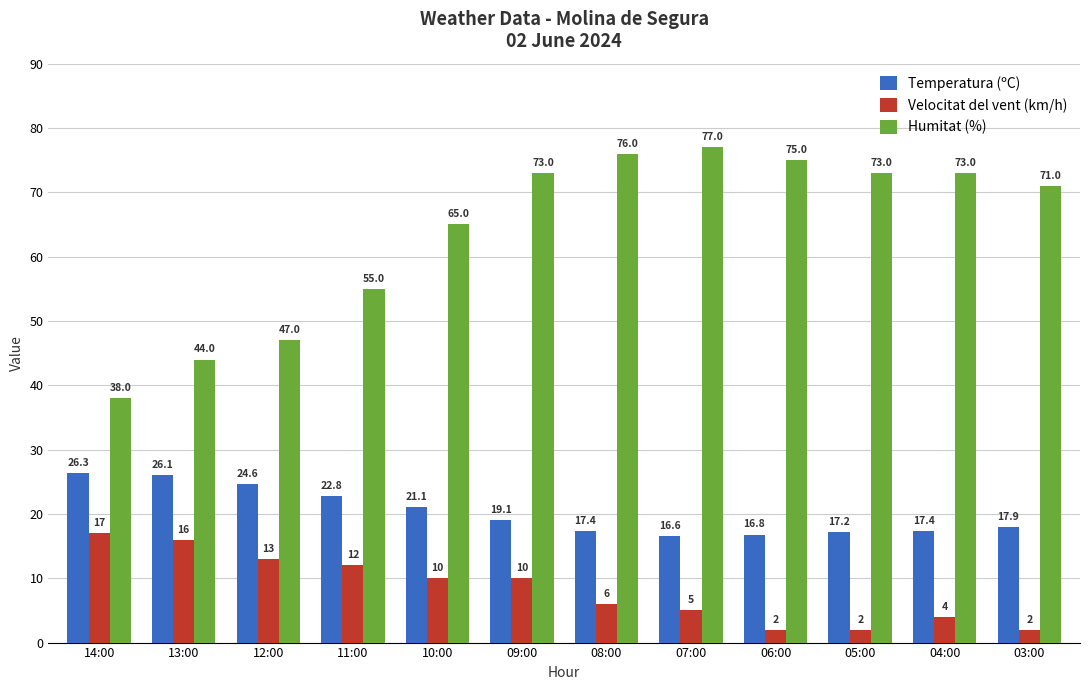

What is the highest value of the Velocitat del vent (km/h) series?

17.0